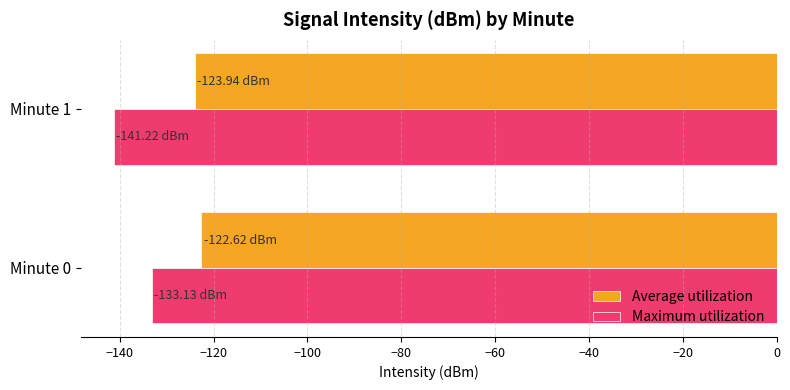

List the series in order of their overall mean, highest first.

Average utilization, Maximum utilization